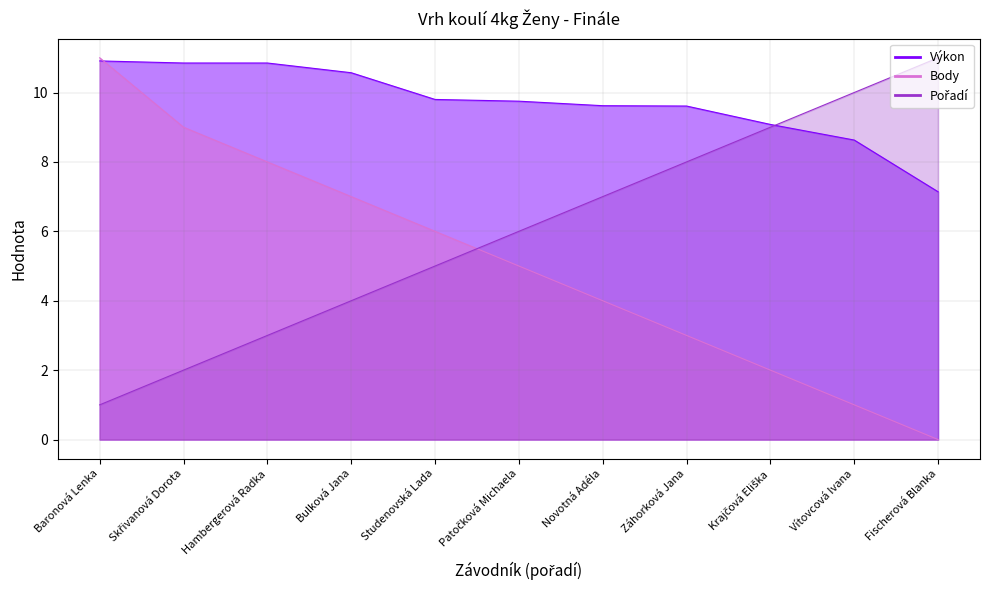

What is the difference between the maximum and minimum values in the Body series?

11.0